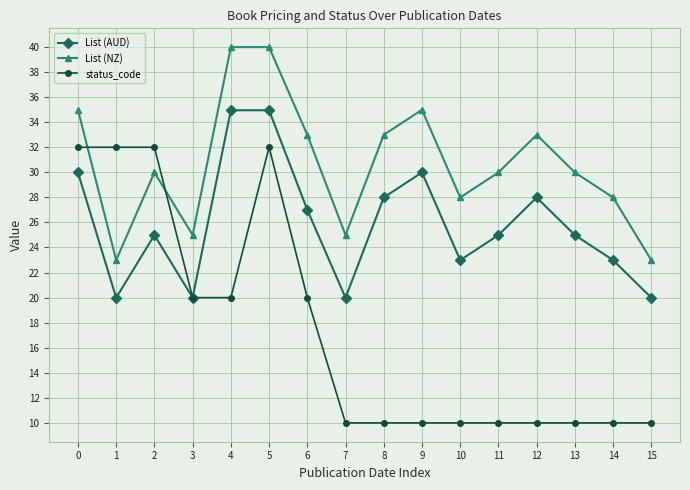

Count the number of data series in this chart.

3